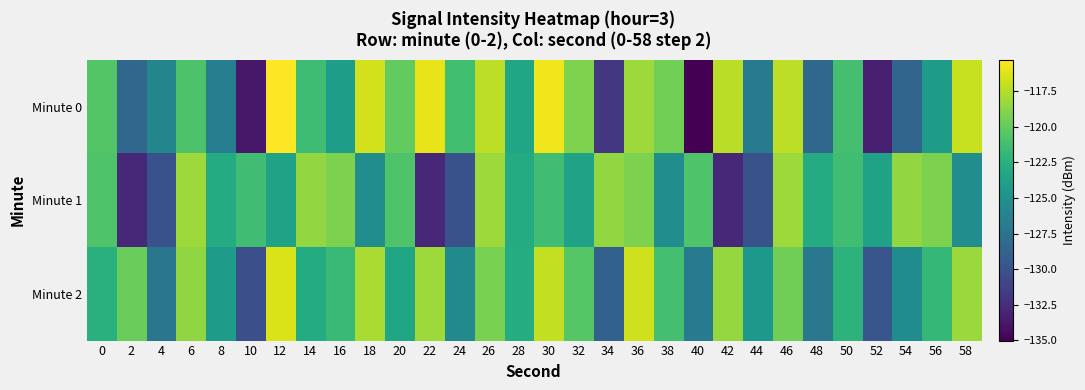

Reading right to left, extract all data points from this chart.

Minute 0: 58=-116.9	56=-124.1	54=-128.6	52=-133.3	50=-121.1	48=-128.3	46=-117.3	44=-126.9	42=-117.4	40=-135.0	38=-119.5	36=-118.2	34=-131.8	32=-119.1	30=-115.7	28=-123.4	26=-117.3	24=-121.3	22=-116.0	20=-120.0	18=-116.6	16=-124.0	14=-121.4	12=-115.3	10=-133.8	8=-126.6	6=-120.8	4=-126.0	2=-128.5	0=-120.6
Minute 1: 58=-125.4	56=-119.2	54=-118.5	52=-123.7	50=-121.4	48=-122.9	46=-118.2	44=-130.0	42=-132.8	40=-120.7	38=-125.4	36=-119.2	34=-118.5	32=-123.7	30=-121.4	28=-122.9	26=-118.2	24=-130.0	22=-132.8	20=-120.7	18=-125.4	16=-119.2	14=-118.5	12=-123.7	10=-121.4	8=-122.9	6=-118.2	4=-130.0	2=-132.8	0=-120.7
Minute 2: 58=-118.3	56=-121.9	54=-125.4	52=-129.7	50=-122.3	48=-127.1	46=-119.6	44=-124.5	42=-118.4	40=-126.8	38=-121.2	36=-116.7	34=-128.9	32=-120.5	30=-117.1	28=-122.8	26=-119.3	24=-125.6	22=-118.2	20=-123.4	18=-117.8	16=-121.7	14=-122.9	12=-116.4	10=-130.2	8=-124.1	6=-118.6	4=-127.3	2=-119.8	0=-122.5